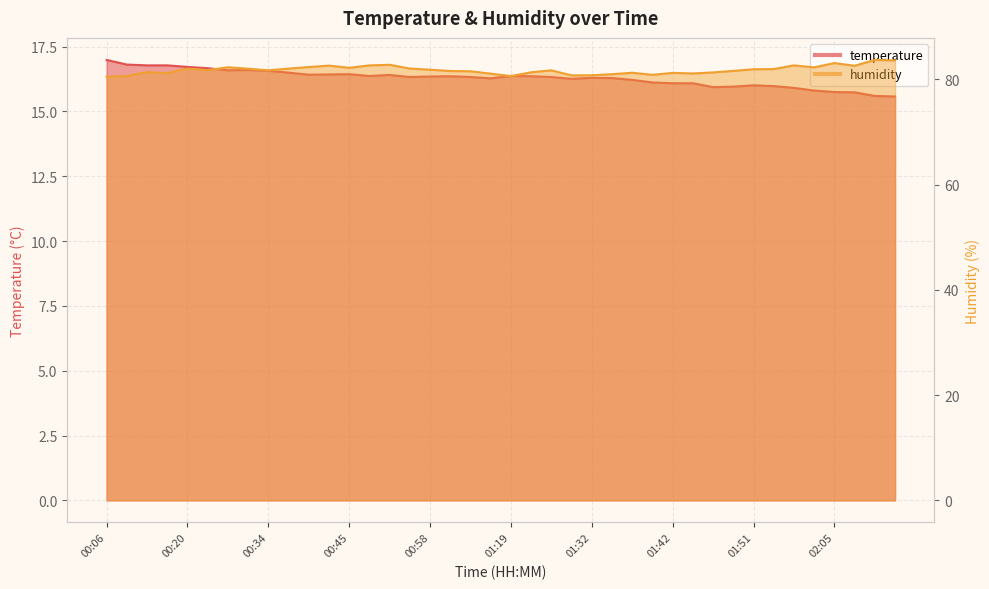

True or false: humidity has a value of 80.8 at 01:29.

True